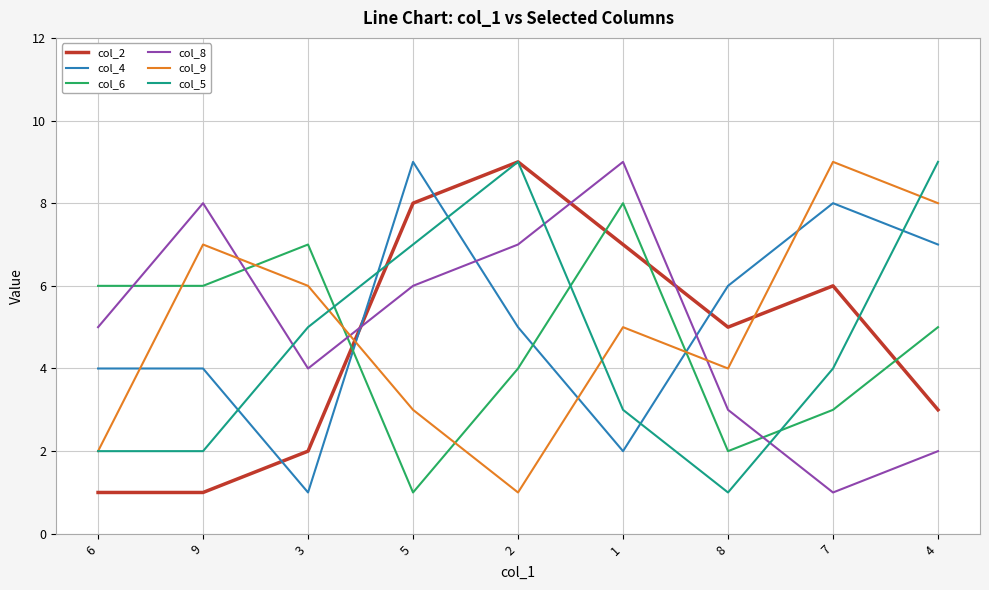

Which category has the highest value in the col_6 series?

1